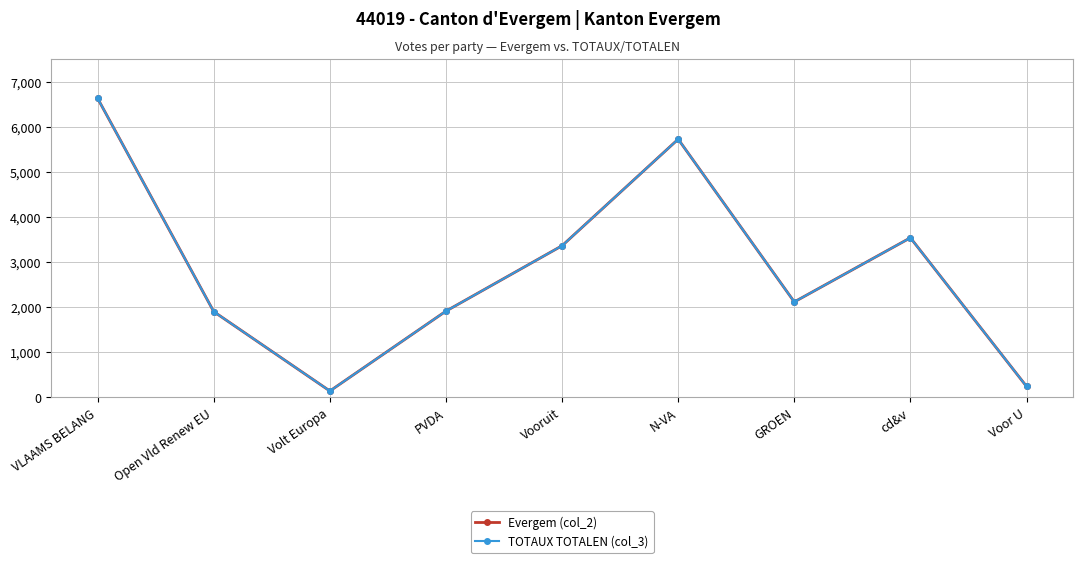

In TOTAUX TOTALEN (col_3), how many points are higher than both neighbors (excluding endpoints)?

2